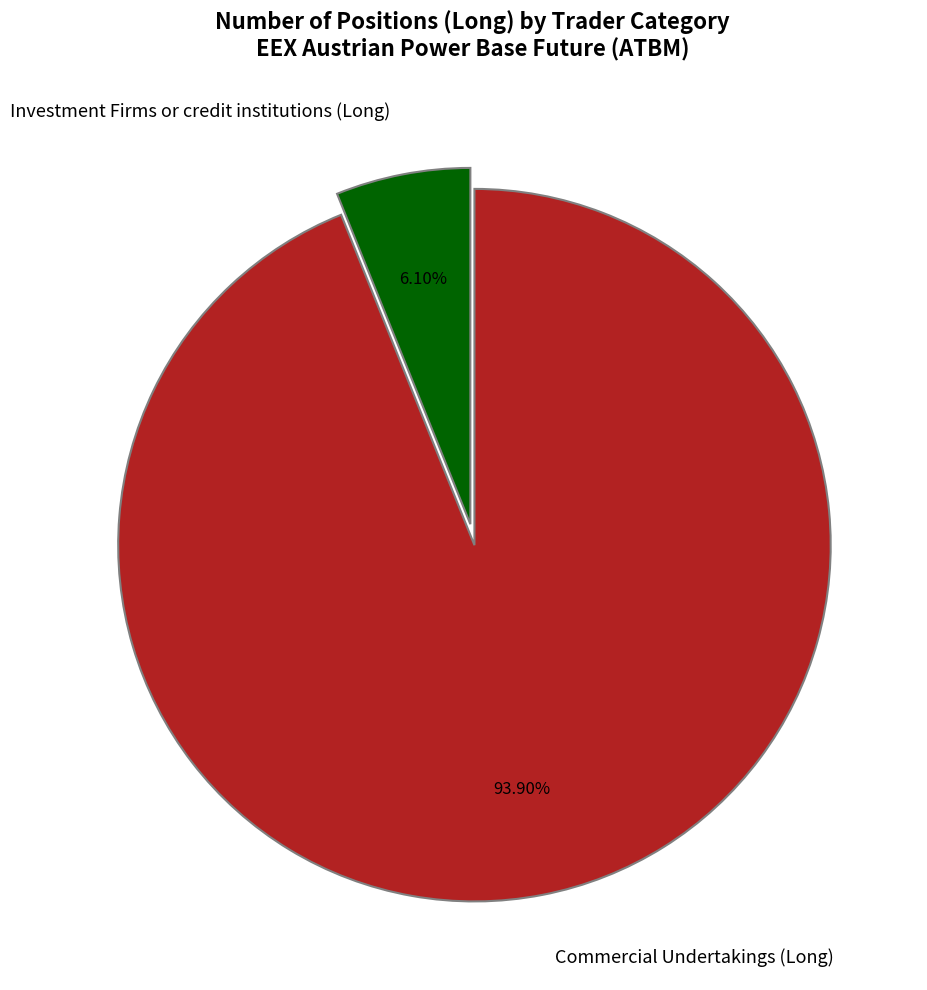

Rank the categories by value from lowest to highest.

Investment Firms or credit institutions (Long), Commercial Undertakings (Long)